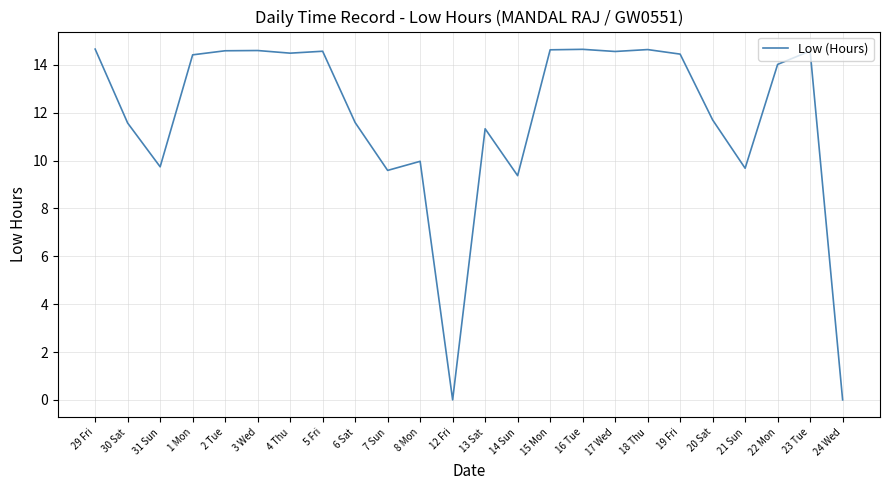

What is the difference between the maximum and minimum values?

14.7